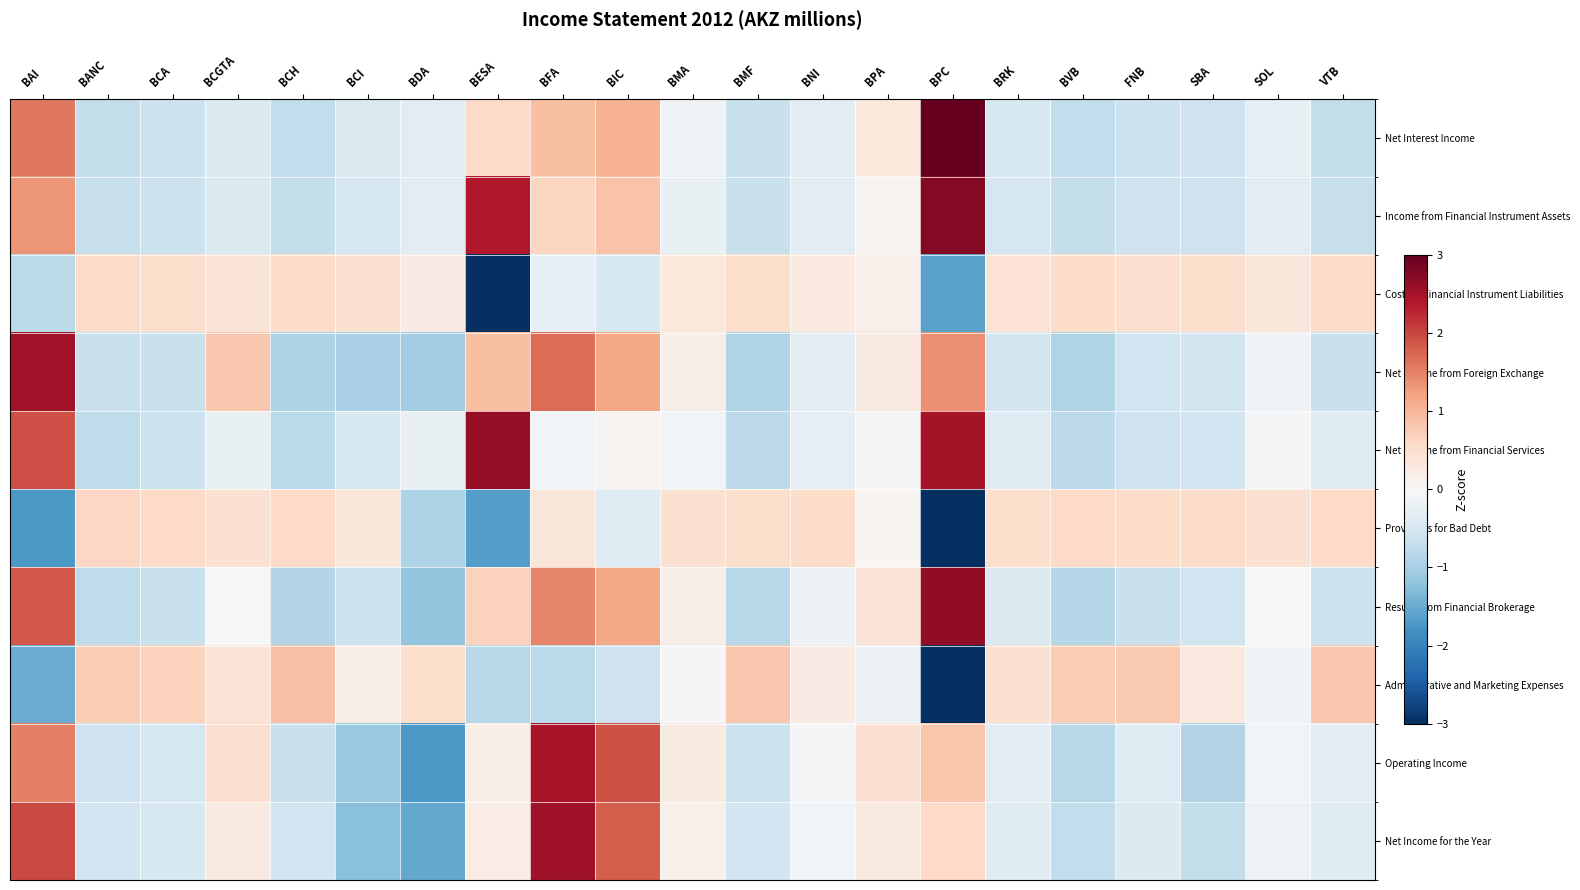

How many categories are shown in the chart?

21